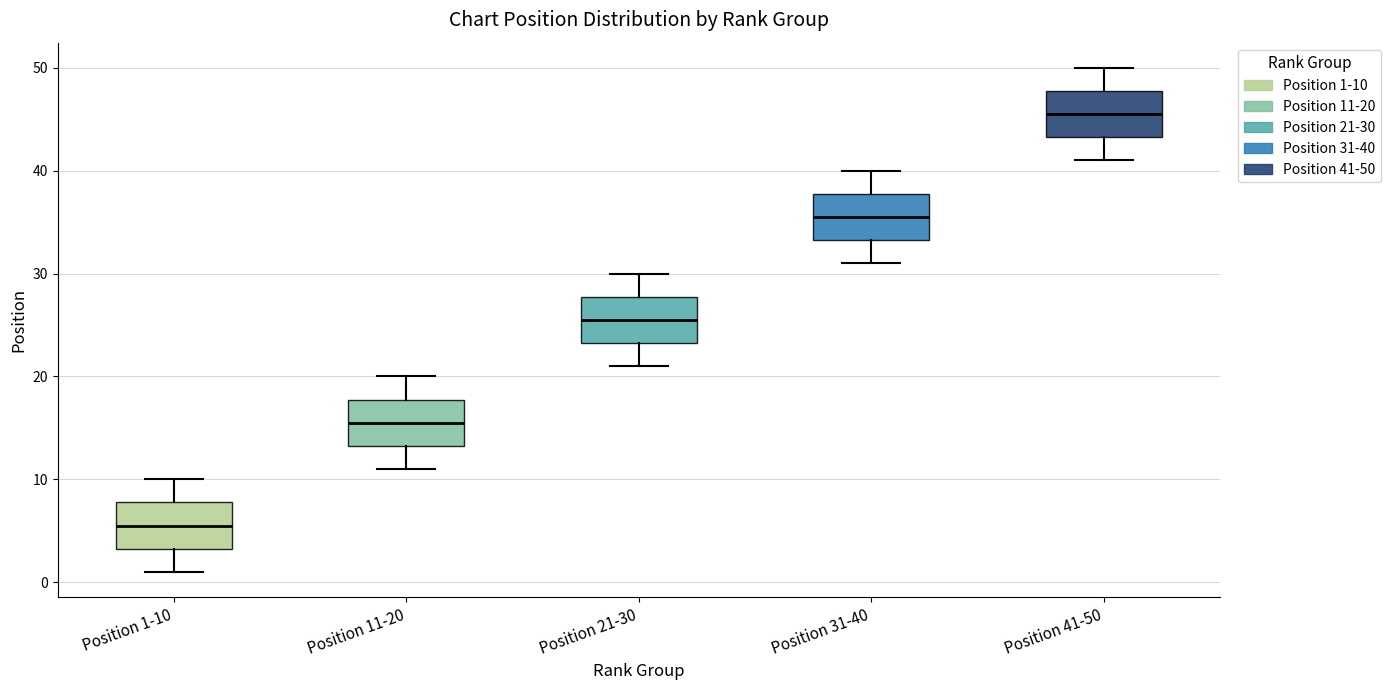

Reading left to right, read every box against the y-axis: the position of its median line, the range the box covers, and the ends of its whiskers. The values are not printed on the chart, so give them approximately, as read against the axis.

Position 1-10: median 6, box 3 to 8, whiskers 1 to 10
Position 11-20: median 16, box 13 to 18, whiskers 11 to 20
Position 21-30: median 26, box 23 to 28, whiskers 21 to 30
Position 31-40: median 36, box 33 to 38, whiskers 31 to 40
Position 41-50: median 46, box 43 to 48, whiskers 41 to 50